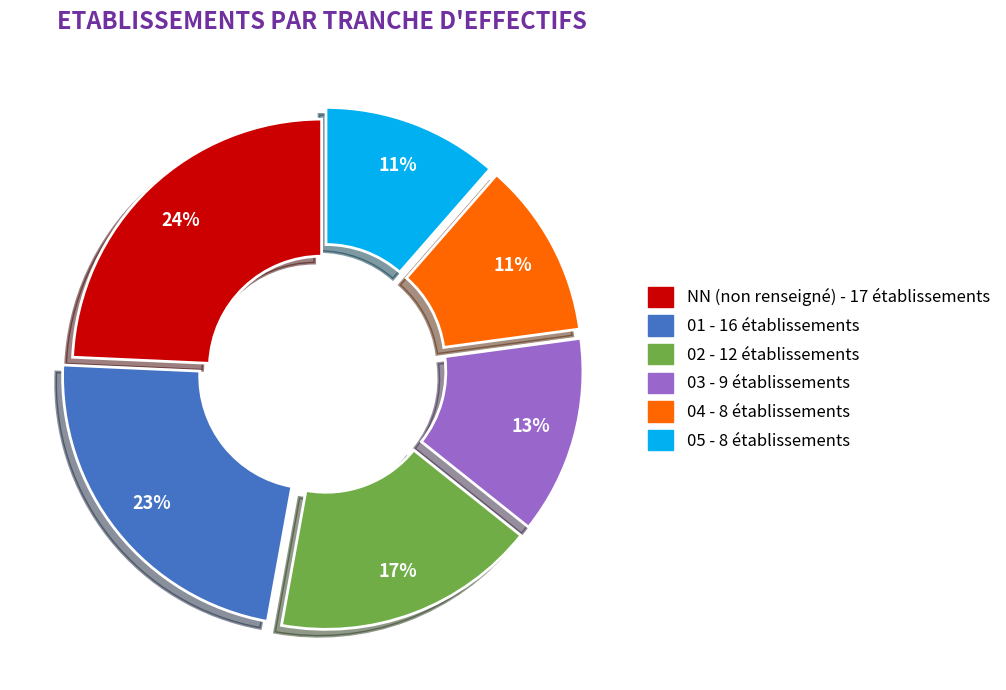

Do 02 and NN together represent more than half of the pie?

No